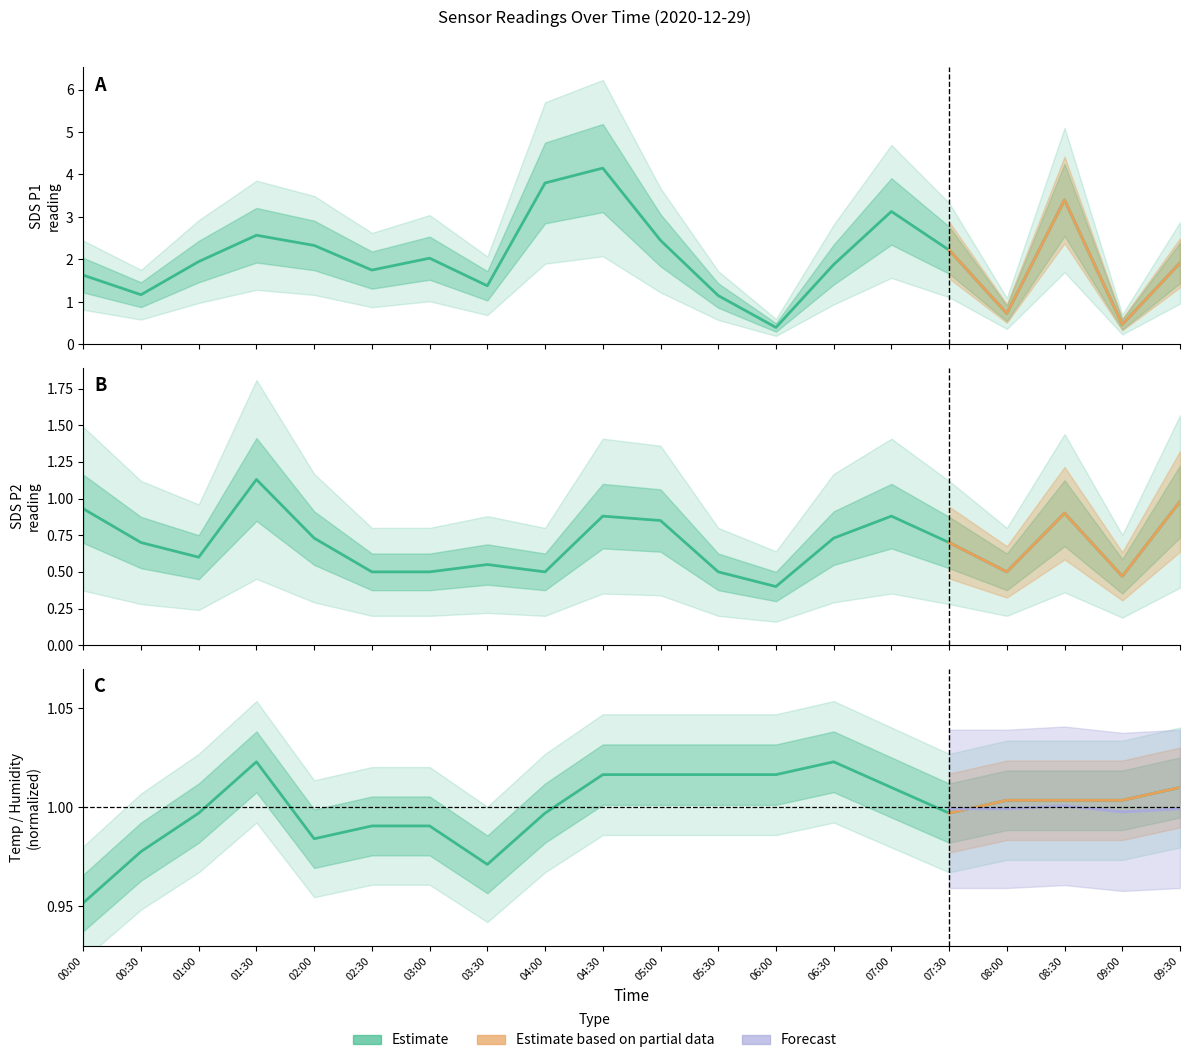

Where does the Temp series first go above 1?

01:30